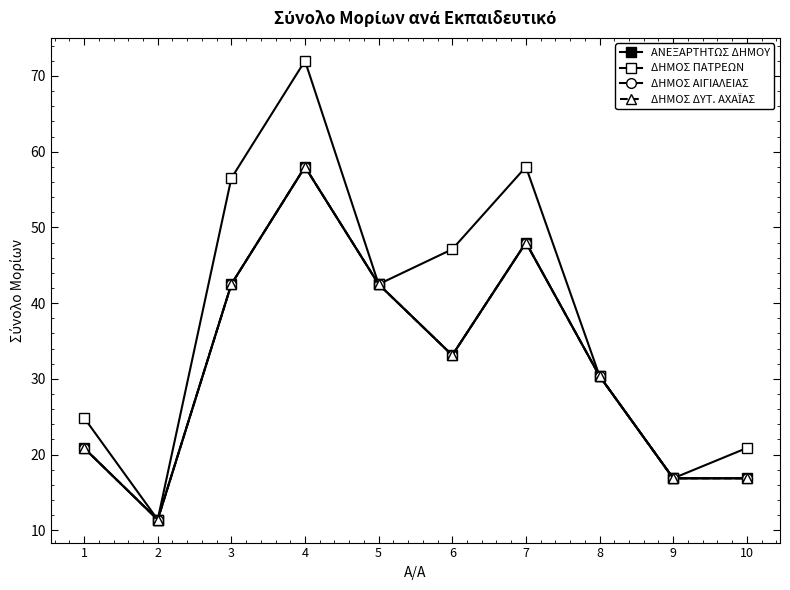

Does the chart have visible grid lines?

No